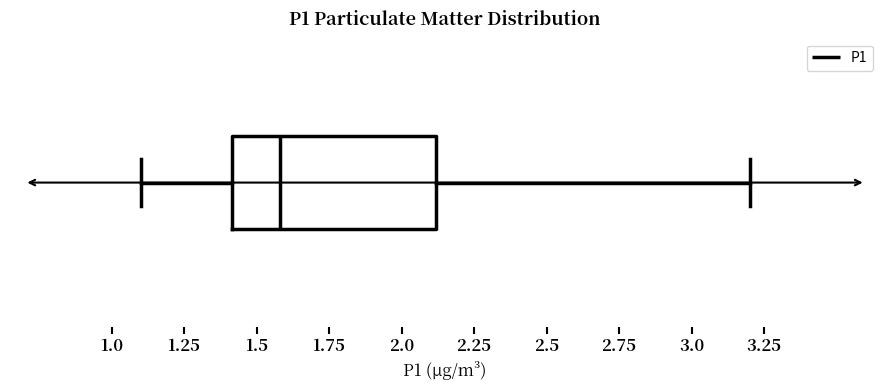

Where does the right whisker of the box end on the x-axis? The values are not printed on the chart, so give them approximately, as read against the axis.

3.2